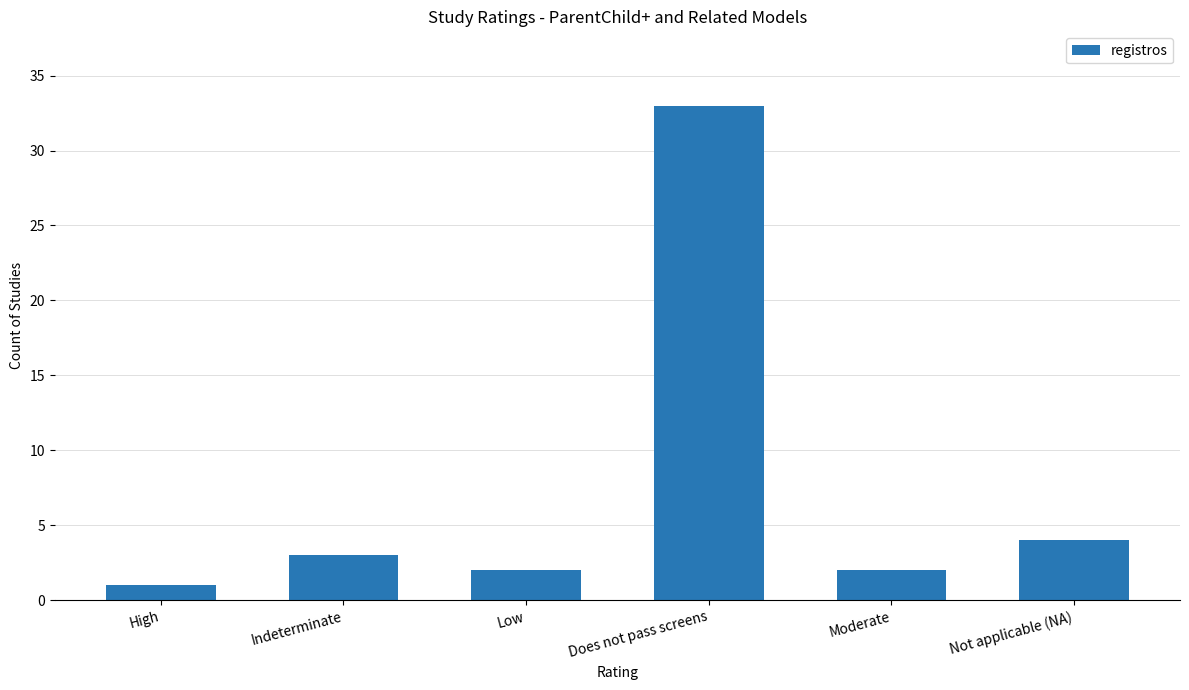

What is the sum of all values?

45